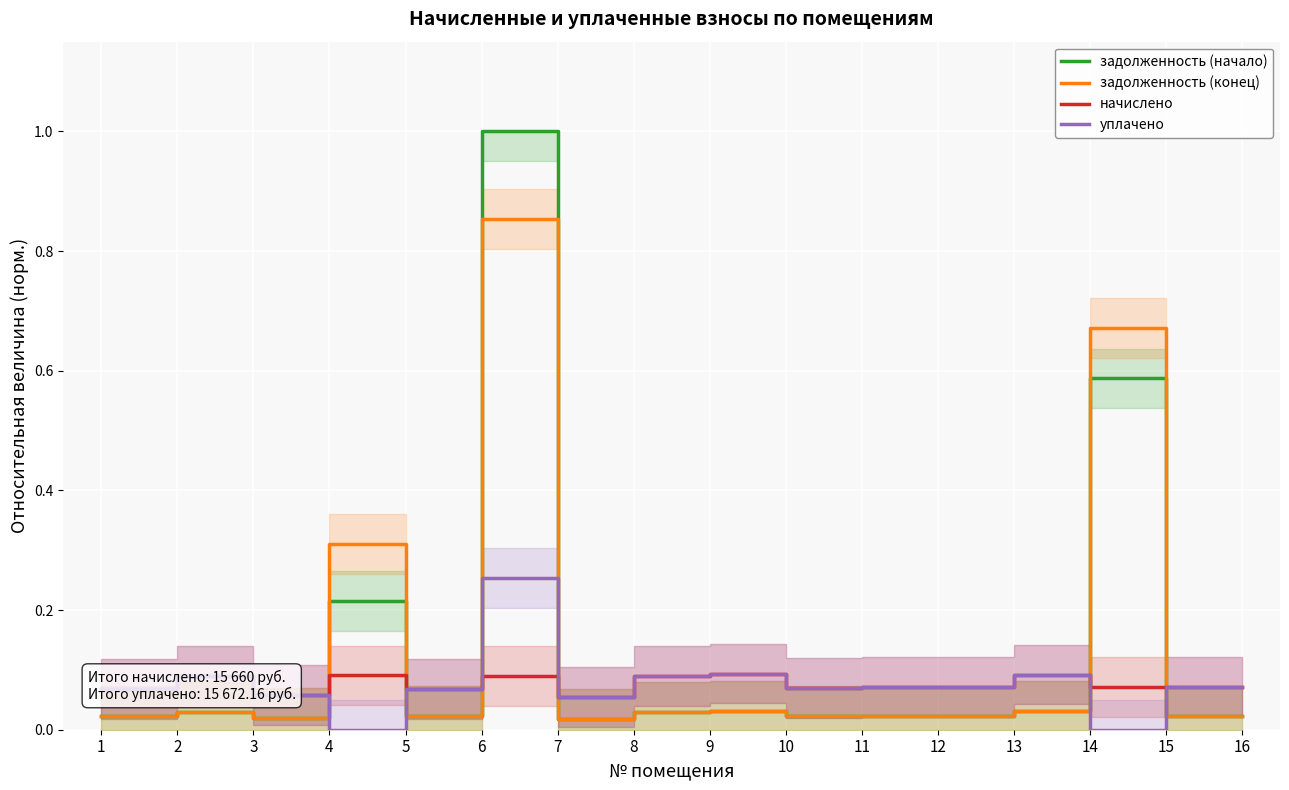

In уплачено, how many points are lower than both neighbors (excluding endpoints)?

4